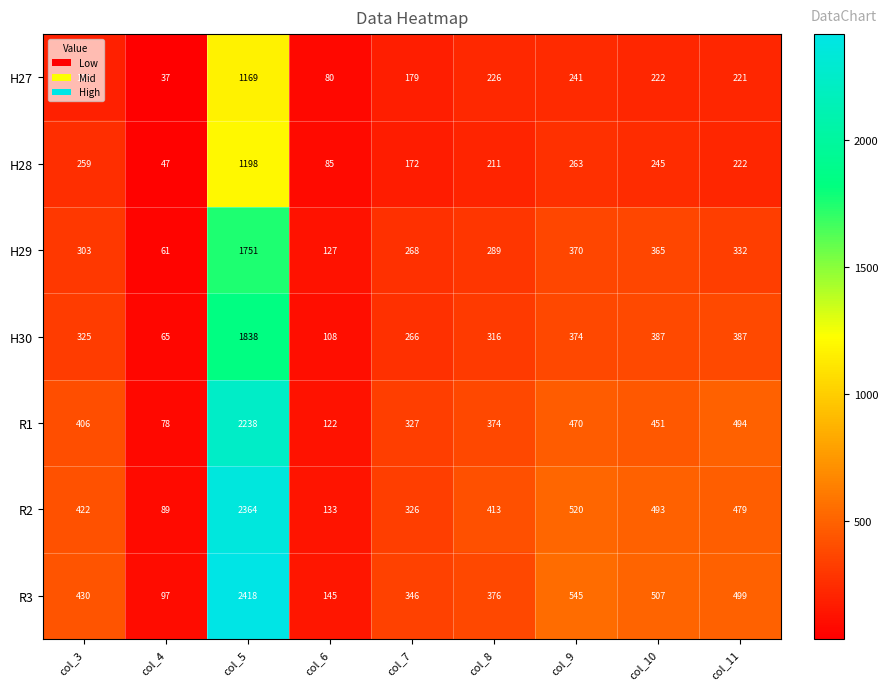

At which label is R2 closest to 1226?

col_9